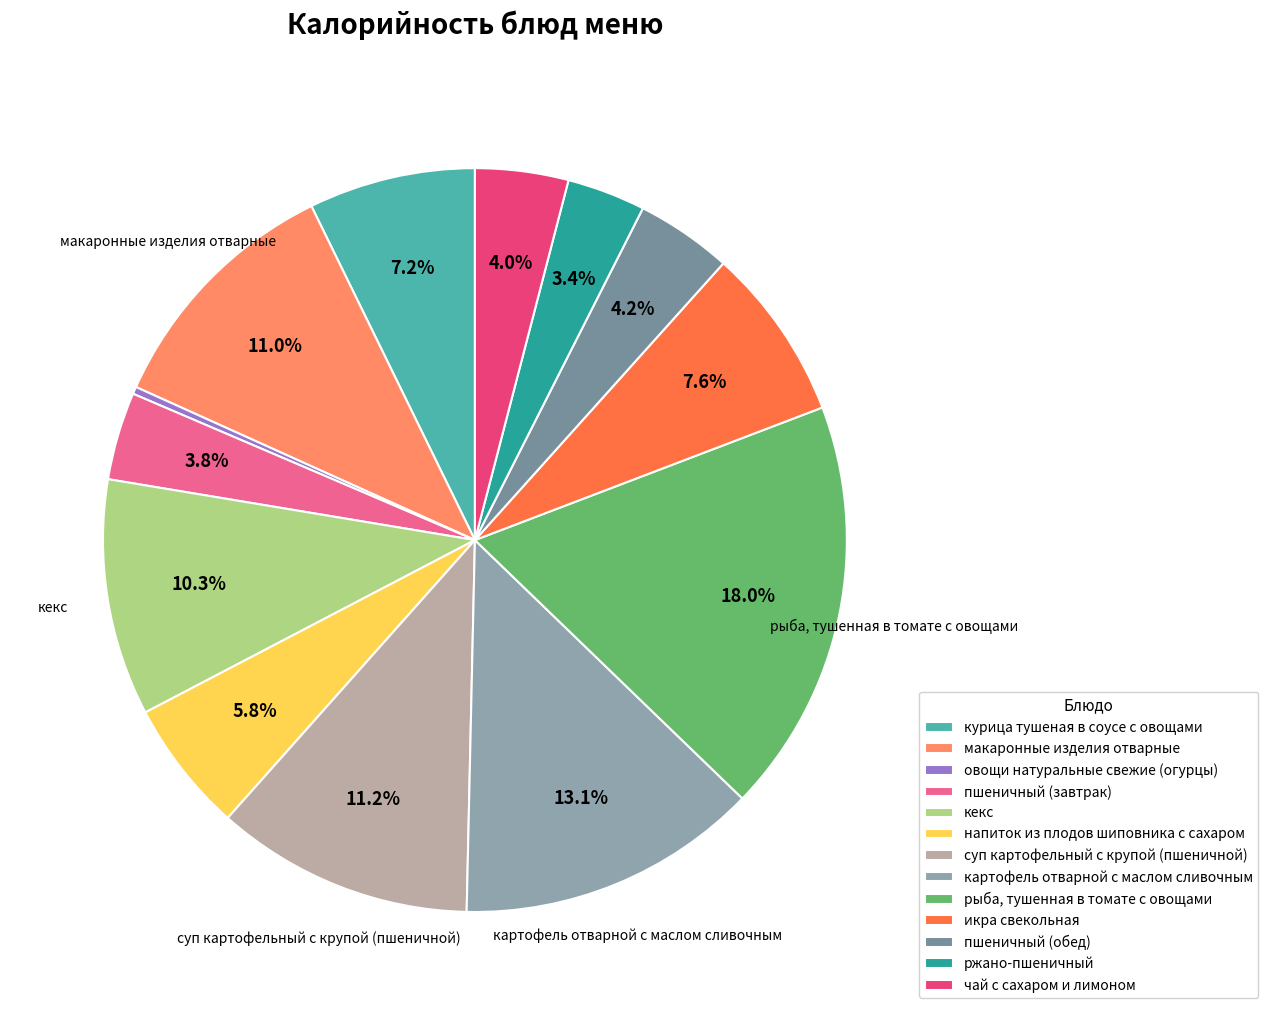

What percentage is the рыба, тушенная в томате с овощами slice, to the nearest percent?

18%